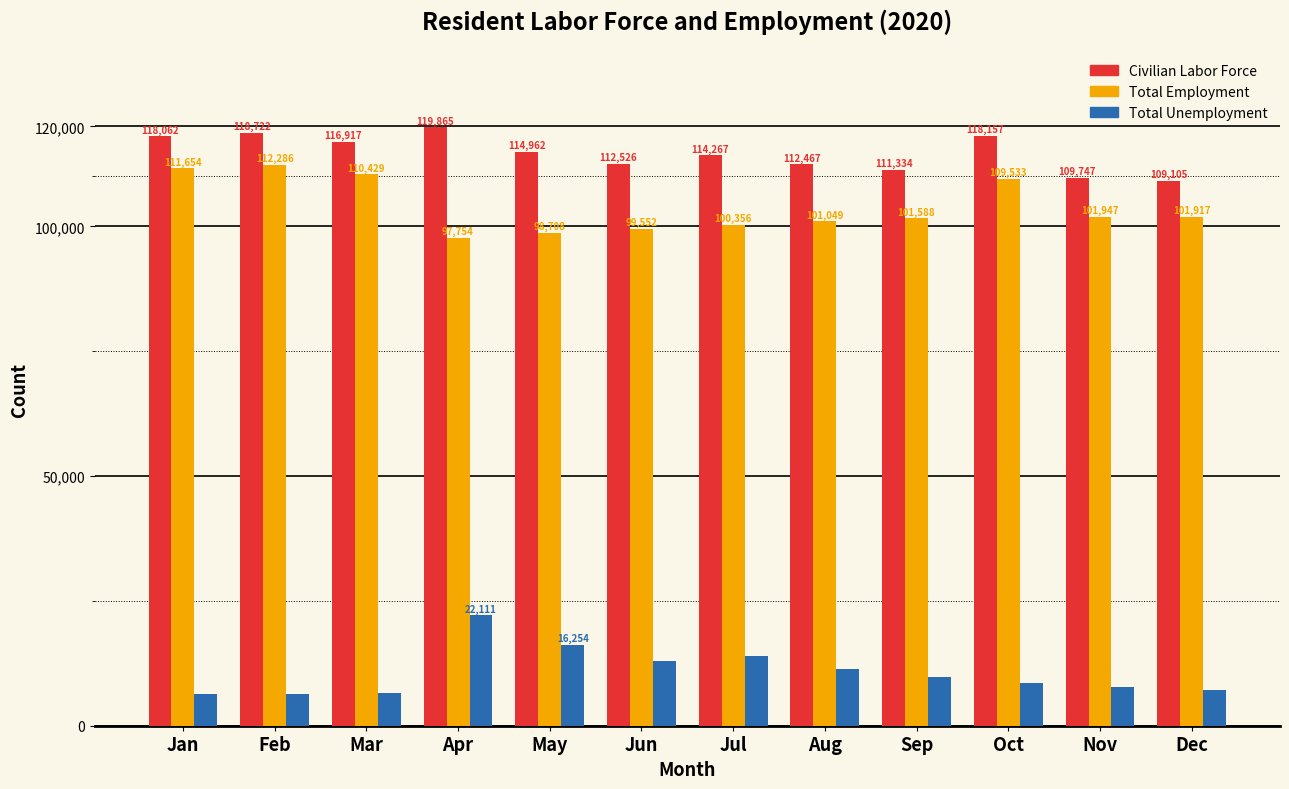

Reading left to right, transcribe all the data shown in this chart.

Civilian Labor Force: 118062	118722	116917	119865	114962	112526	114267	112467	111334	118157	109747	109105
Total Employment: 111654	112286	110429	97754	98708	99552	100356	101049	101588	109533	101947	101917
Total Unemployment: 6408	6436	6488	22111	16254	12974	13911	11418	9746	8624	7800	7188